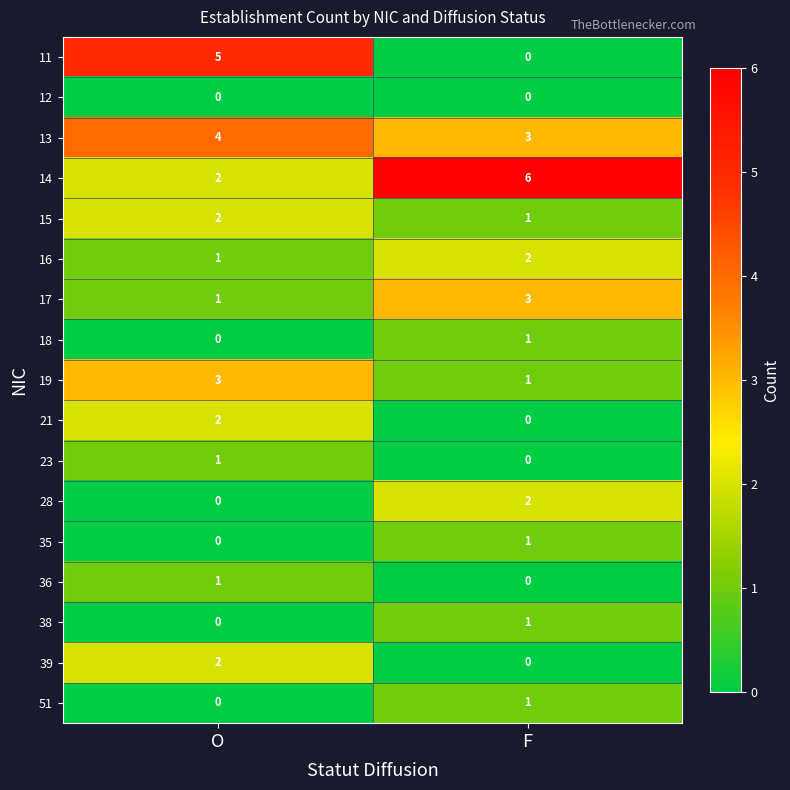

Which series has the largest total across all categories?

14